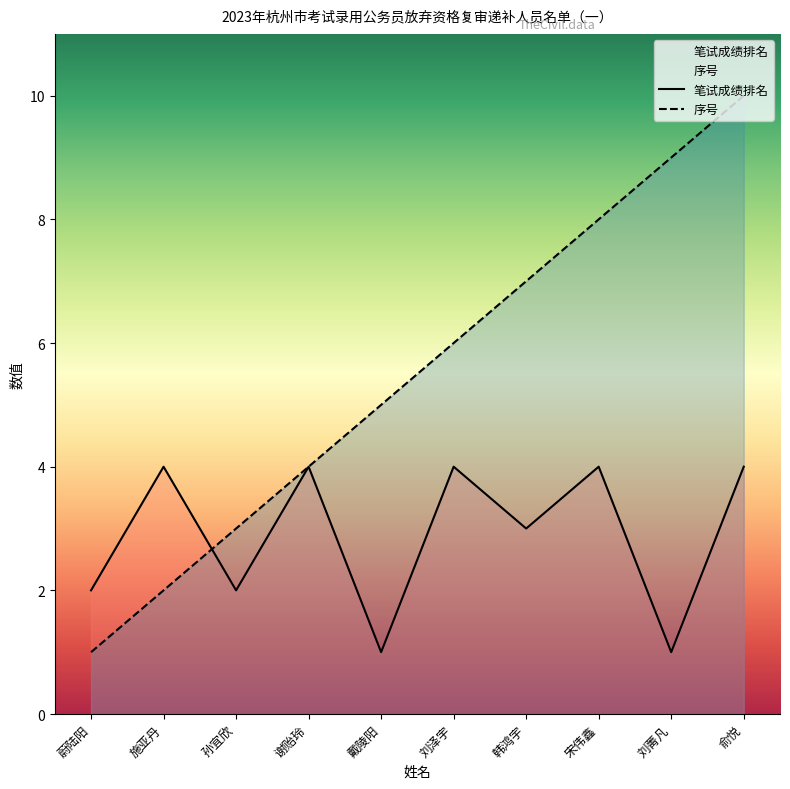

Does the chart display data point markers on the line(s)?

No